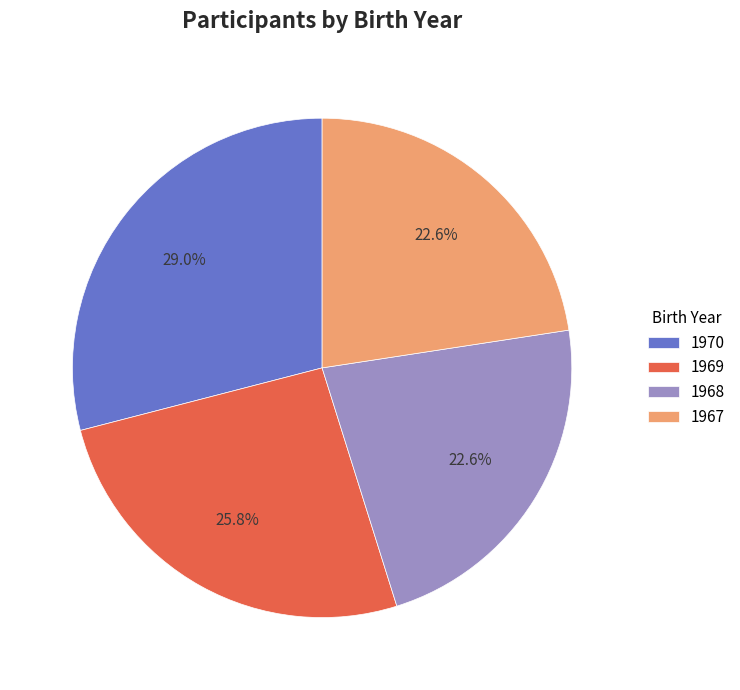

Which category has the biggest portion of the pie?

1970